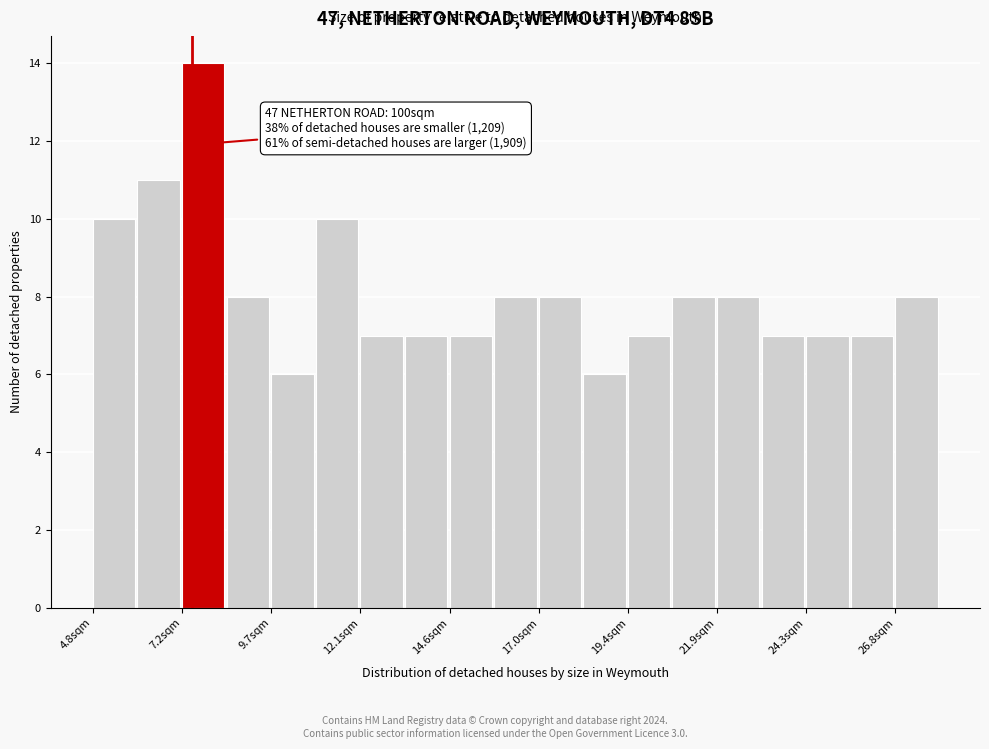

Read against the x-axis, roughly where is the centre of the tallest bar?

8.0